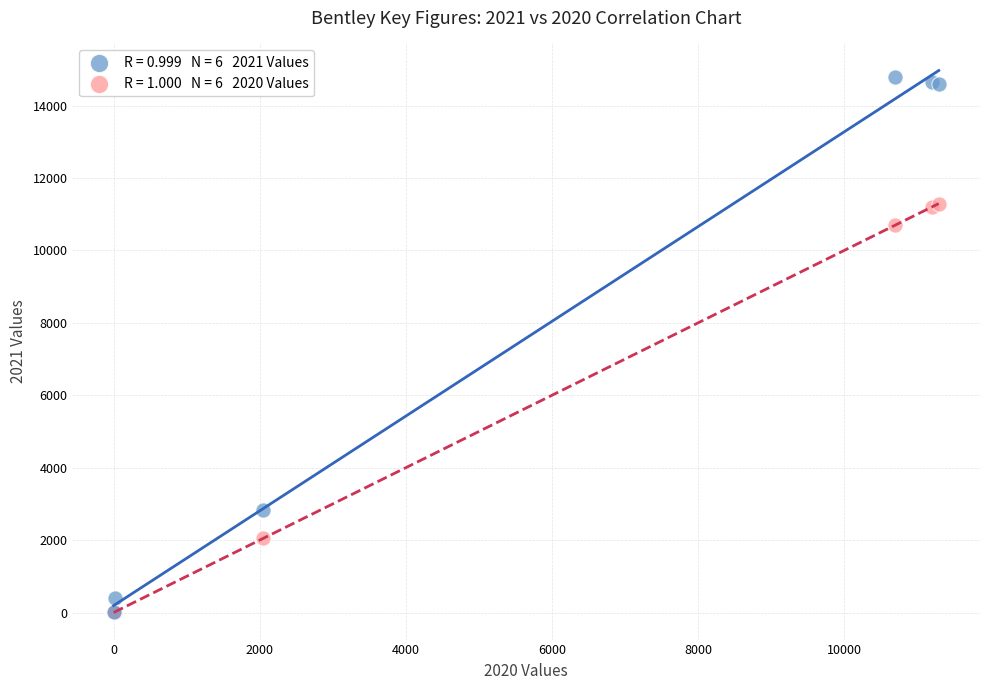

Across all series, what Y value is closest to 7394?

10693.0